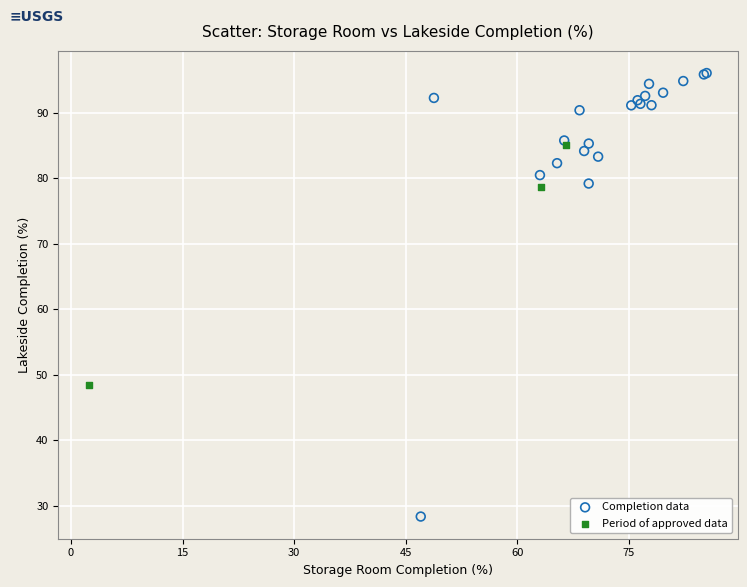

Which series reaches the maximum Y coordinate?

Completion data